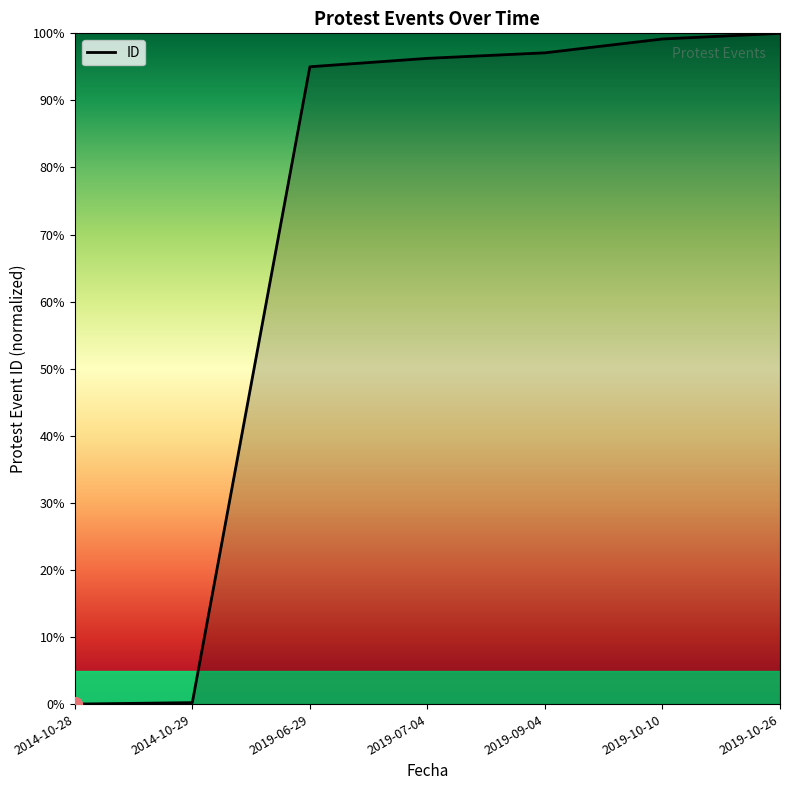

The value at 2019-10-26 is 160.7. True or false?

False